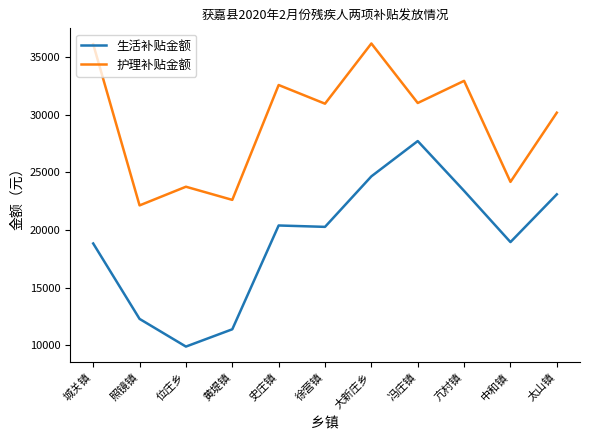

Count the number of categories in the chart.

11